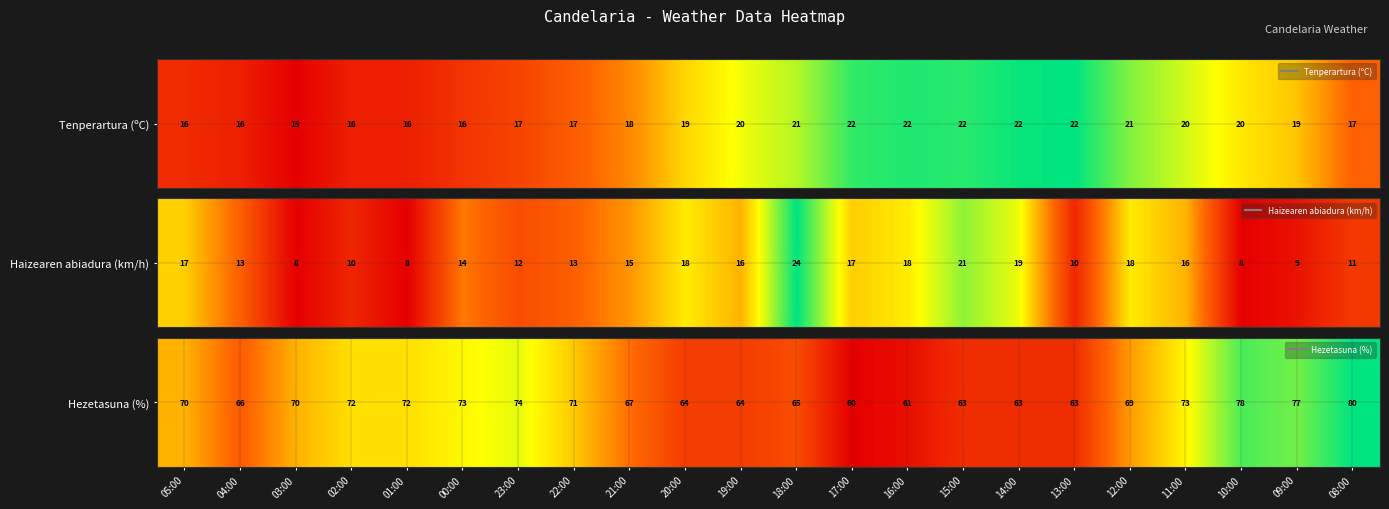

List the labels in order of value, largest first.

08:00, 10:00, 09:00, 23:00, 00:00, 11:00, 02:00, 01:00, 22:00, 05:00, 03:00, 12:00, 21:00, 04:00, 18:00, 20:00, 19:00, 15:00, 14:00, 13:00, 16:00, 17:00